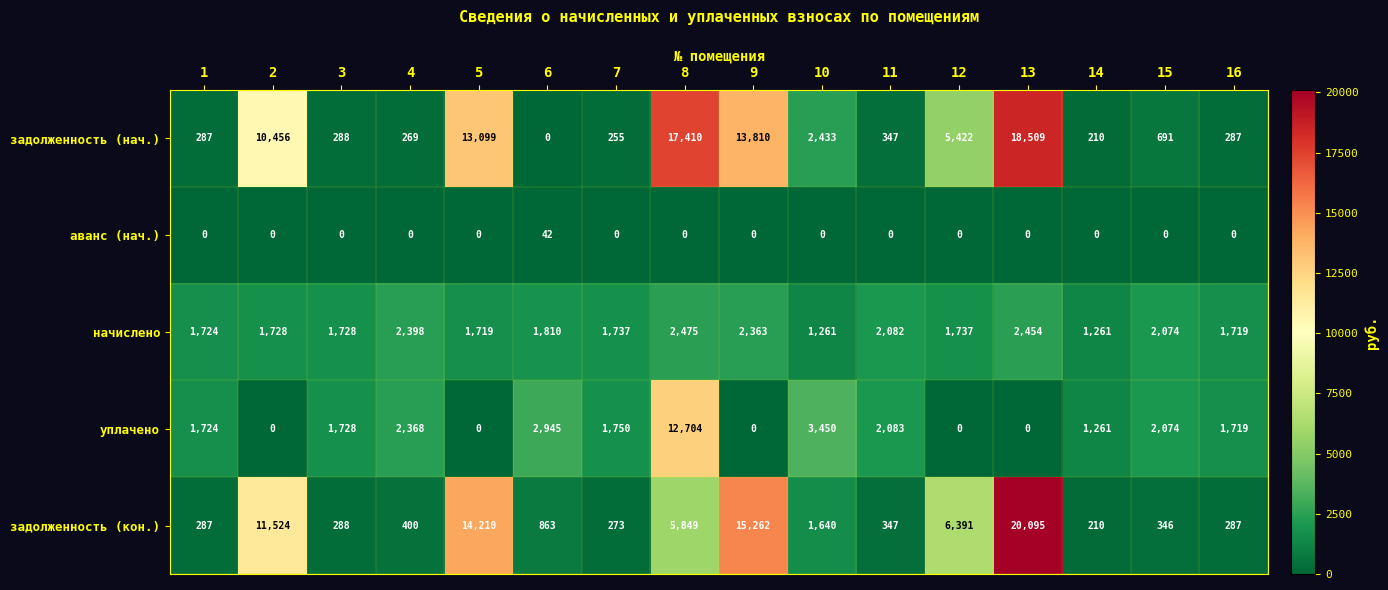

What value does the начислено series have at 3?

1728